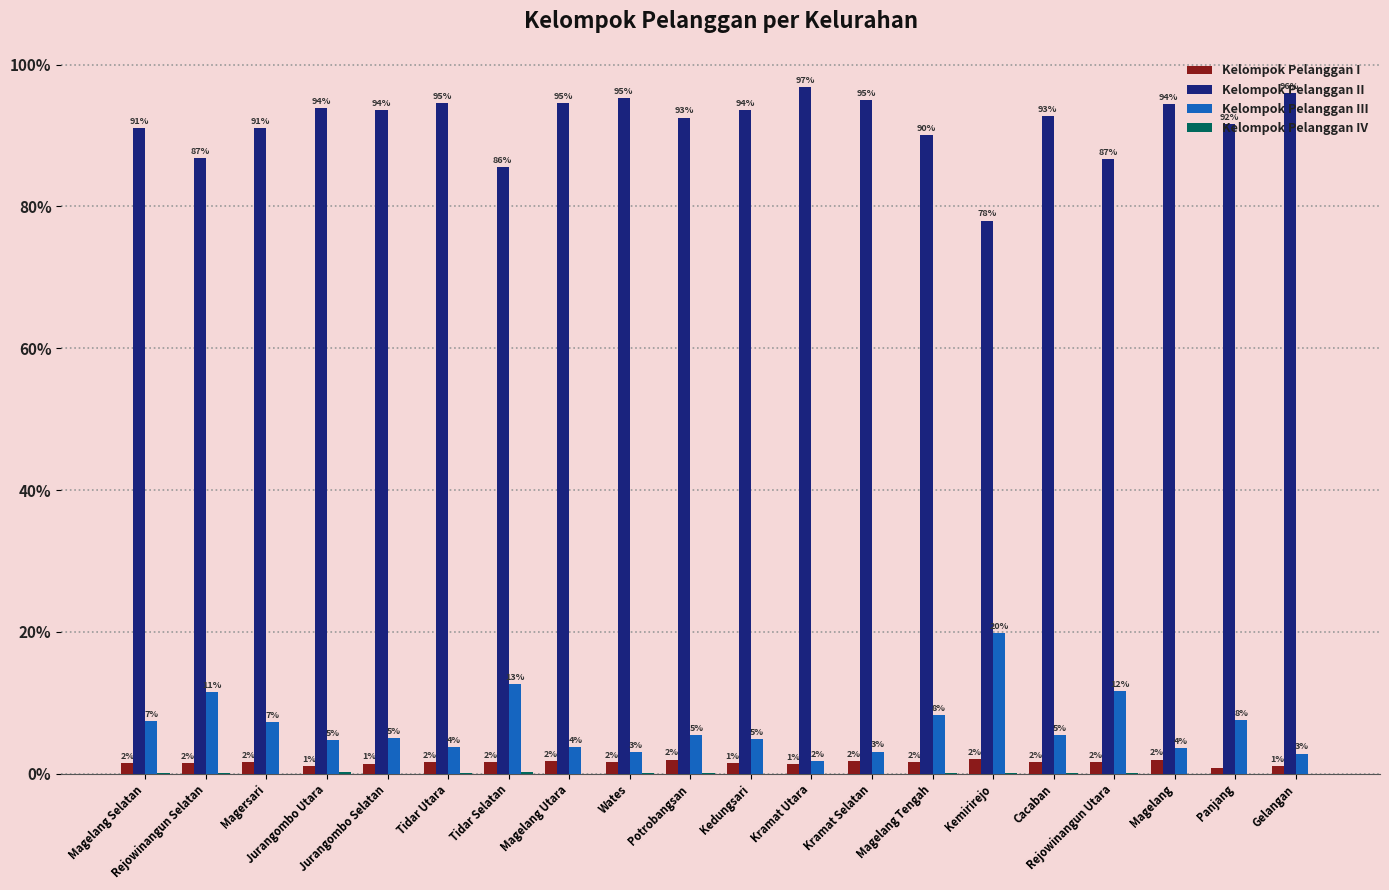

How many groups of bars are there?

20